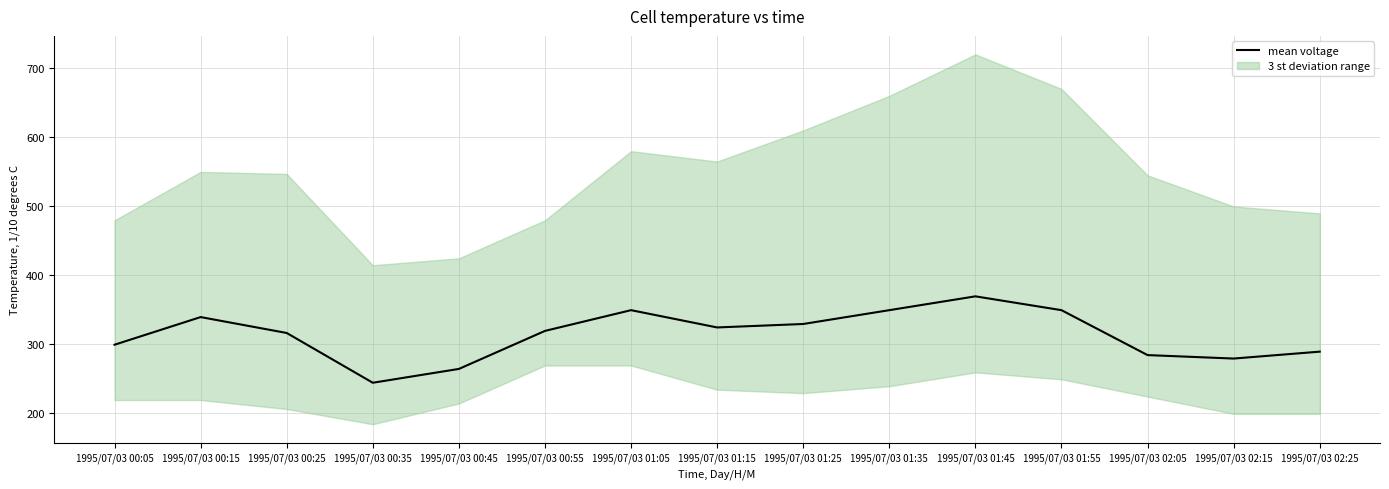

What is the sum of all values?

4702